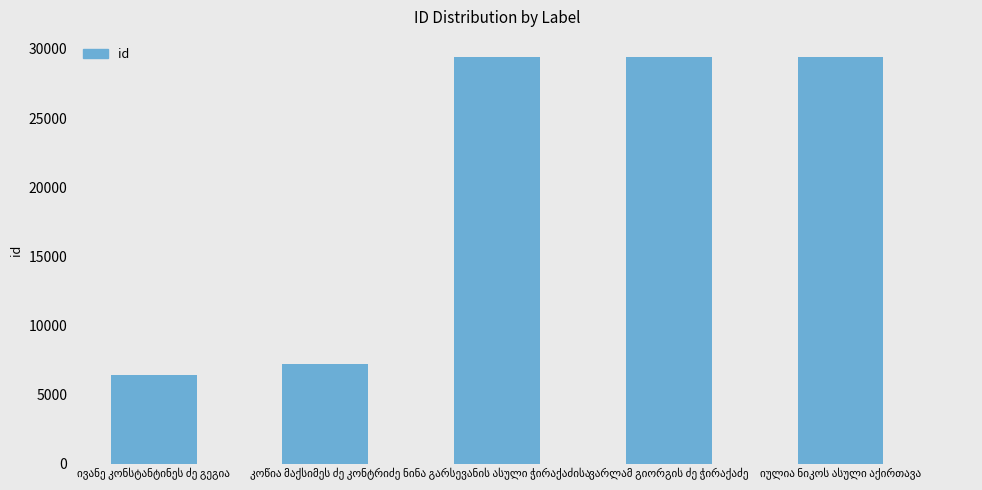

How many data points are less than 29404?

2